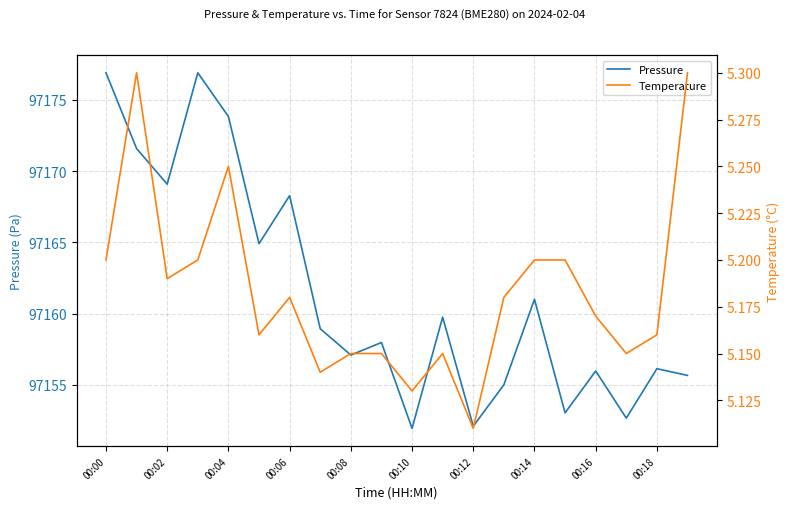

True or false: Temperature and Pressure cross at least once.

False